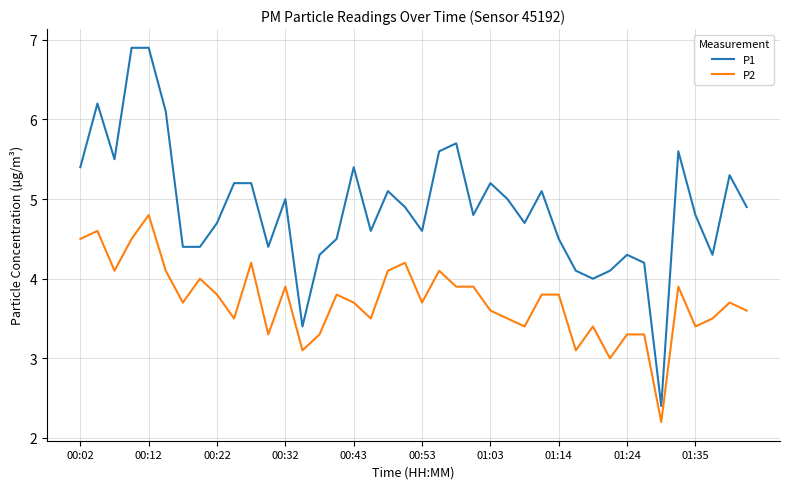

Which series has the largest total across all categories?

P1